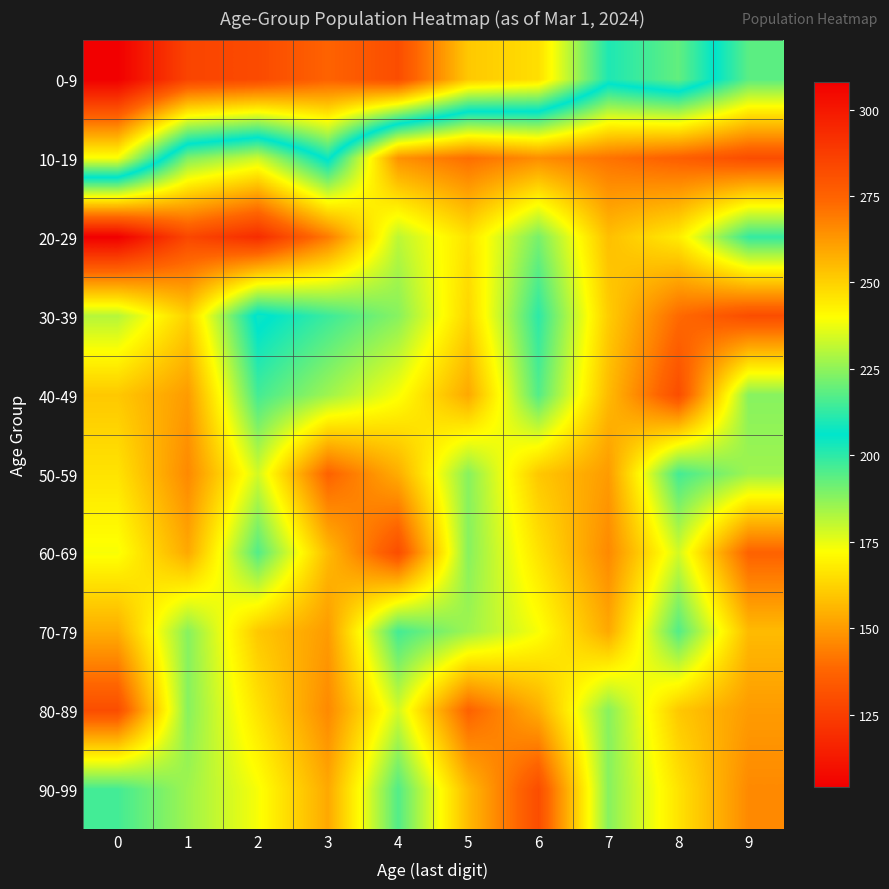

How many categories are shown in the chart?

10